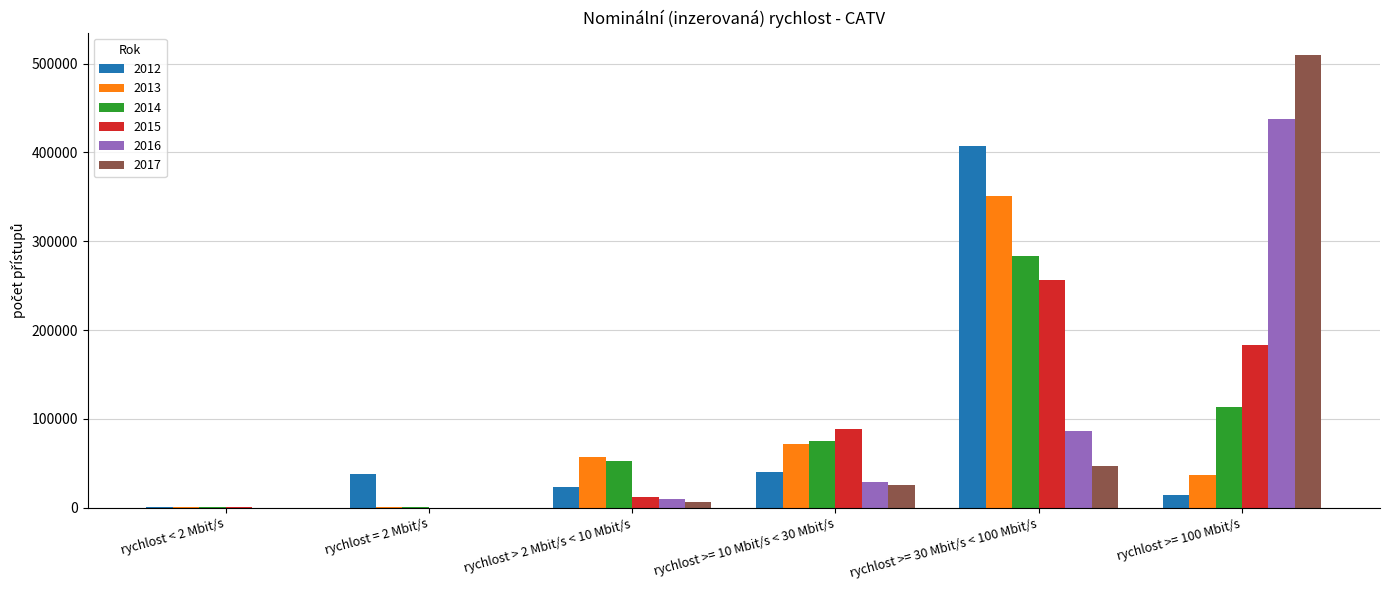

Where is 2013 nearest to the value 175517?

rychlost >= 10 Mbit/s < 30 Mbit/s